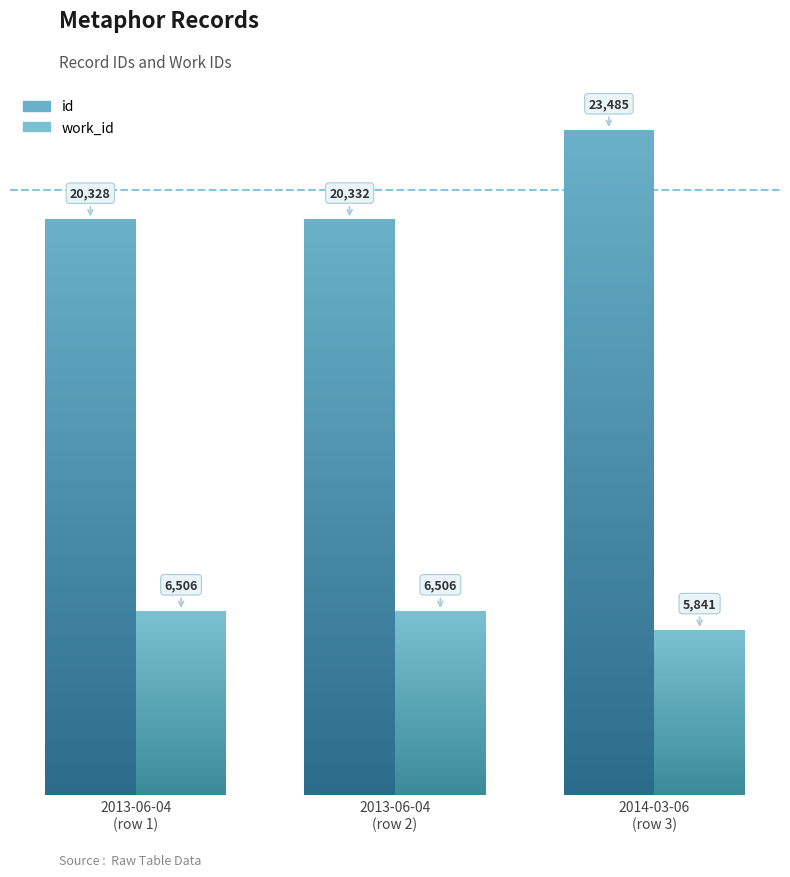

Are the bars grouped side by side (vs. stacked)?

Yes